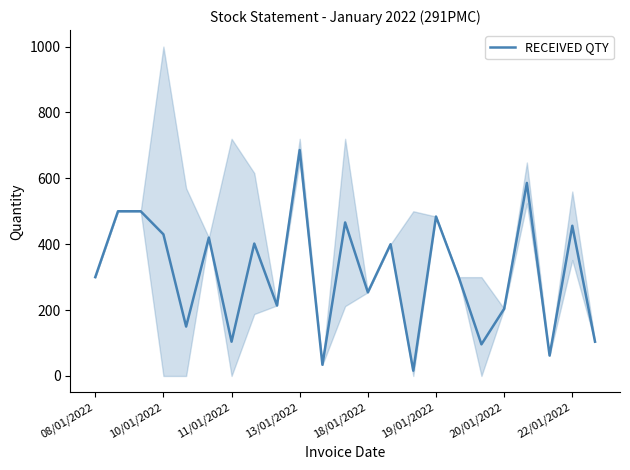

What is the maximum value for RECEIVED QTY?

686